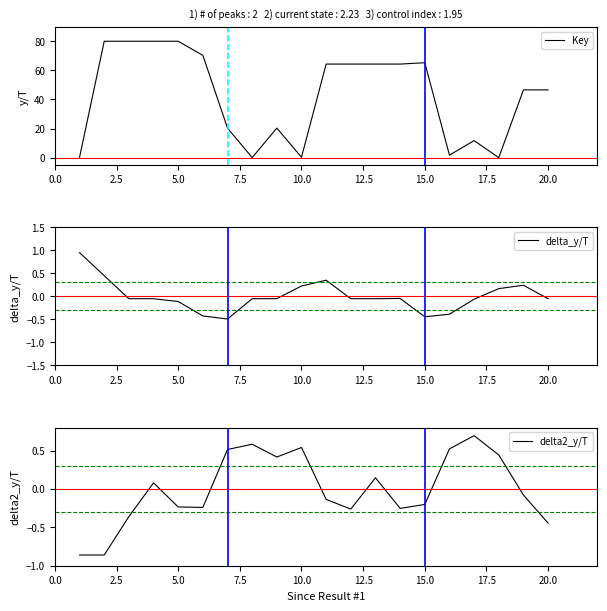

Which series has the widest spread of values?

Key